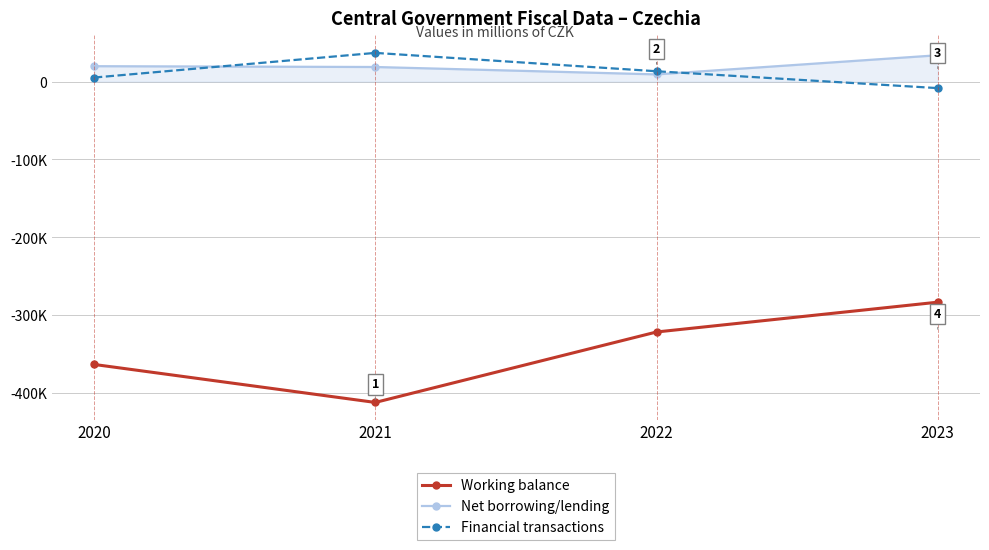

True or false: Working balance and Financial transactions cross at least once.

False